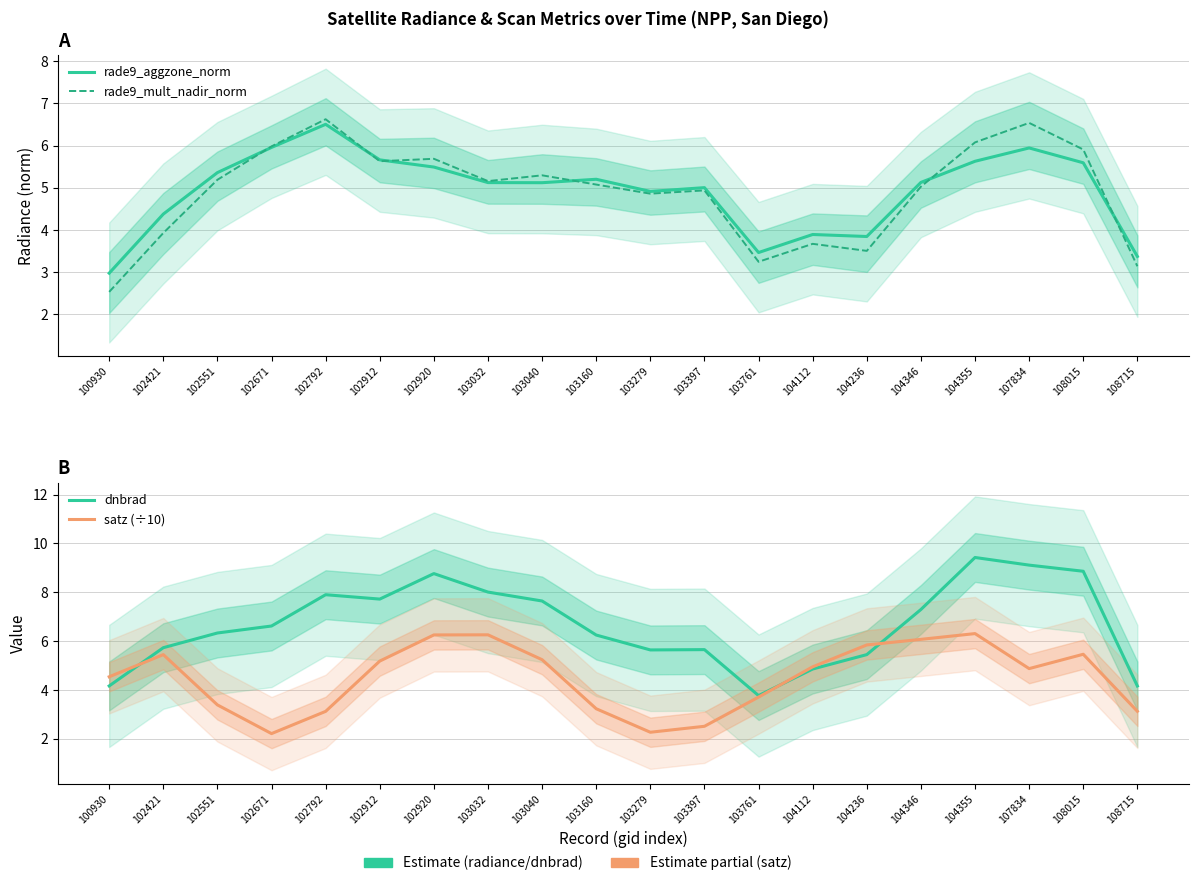

Reading right to left, what are all the values shown in this chart?

rade9_aggzone_norm: 108715=3.4	108015=5.6	107834=5.9	104355=5.6	104346=5.1	104236=3.8	104112=3.9	103761=3.5	103397=5.0	103279=4.9	103160=5.2	103040=5.1	103032=5.1	102920=5.5	102912=5.7	102792=6.5	102671=6.0	102551=5.4	102421=4.4	100930=3.0
rade9_mult_nadir_norm: 108715=3.1	108015=5.9	107834=6.5	104355=6.1	104346=5.0	104236=3.5	104112=3.7	103761=3.2	103397=4.9	103279=4.9	103160=5.1	103040=5.3	103032=5.2	102920=5.7	102912=5.6	102792=6.6	102671=6.0	102551=5.2	102421=3.9	100930=2.5
dnbrad: 108715=4.2	108015=8.9	107834=9.1	104355=9.4	104346=7.3	104236=5.5	104112=4.9	103761=3.8	103397=5.7	103279=5.6	103160=6.3	103040=7.6	103032=8.0	102920=8.8	102912=7.7	102792=7.9	102671=6.6	102551=6.3	102421=5.7	100930=4.2
satz (÷10): 108715=3.1	108015=5.5	107834=4.9	104355=6.3	104346=6.1	104236=5.8	104112=5.0	103761=3.7	103397=2.5	103279=2.3	103160=3.2	103040=5.2	103032=6.3	102920=6.3	102912=5.2	102792=3.1	102671=2.2	102551=3.4	102421=5.5	100930=4.5